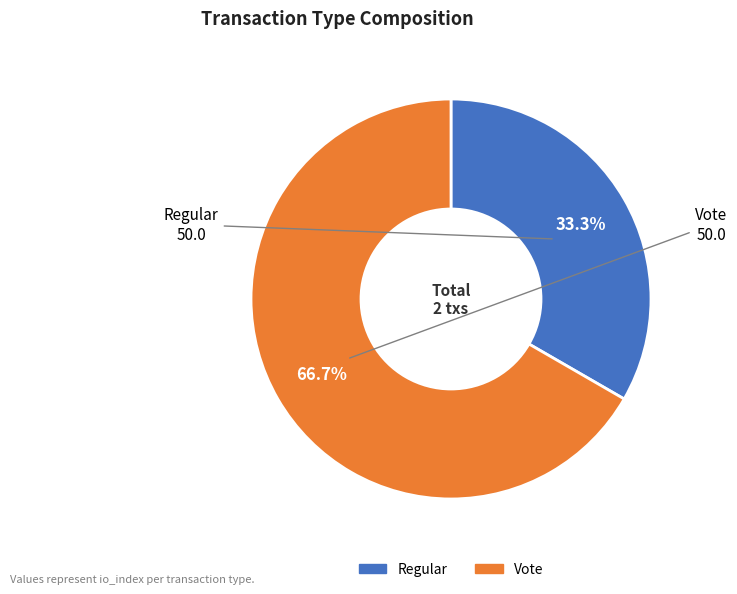

To the nearest percent, what percentage of the pie is Vote?

67%